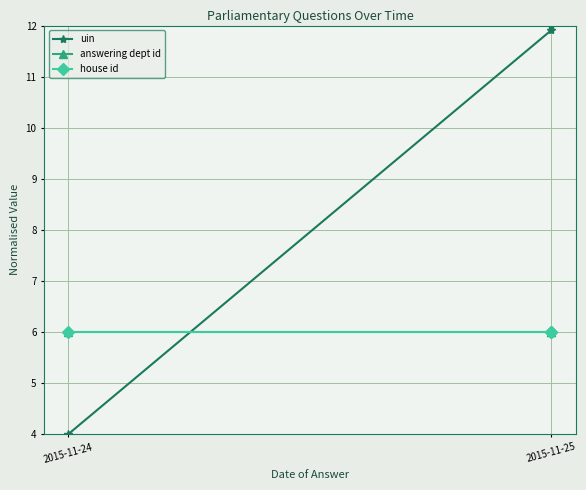

How many lines are shown in the chart?

3